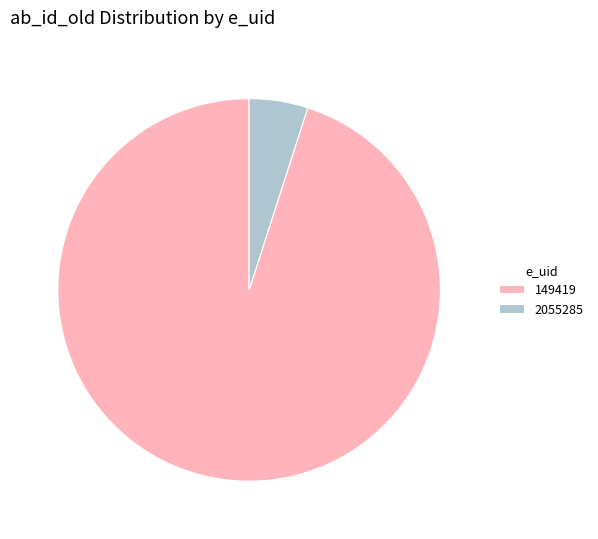

Is it true that 2055285 is 5% of the pie?

True